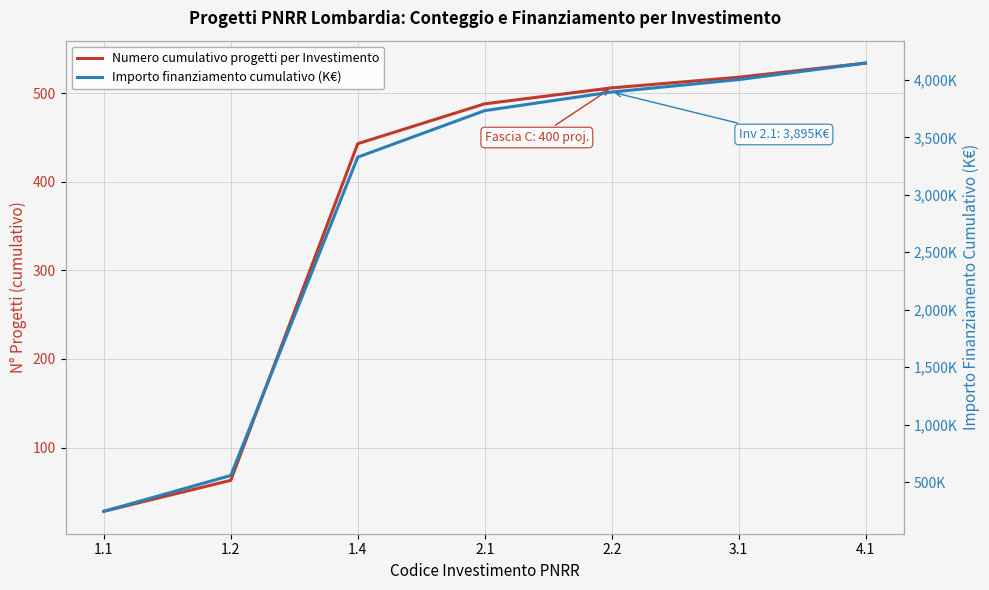

What is the value of the Importo finanziamento cumulativo (K€) point at the 3rd from the left?

3327.8